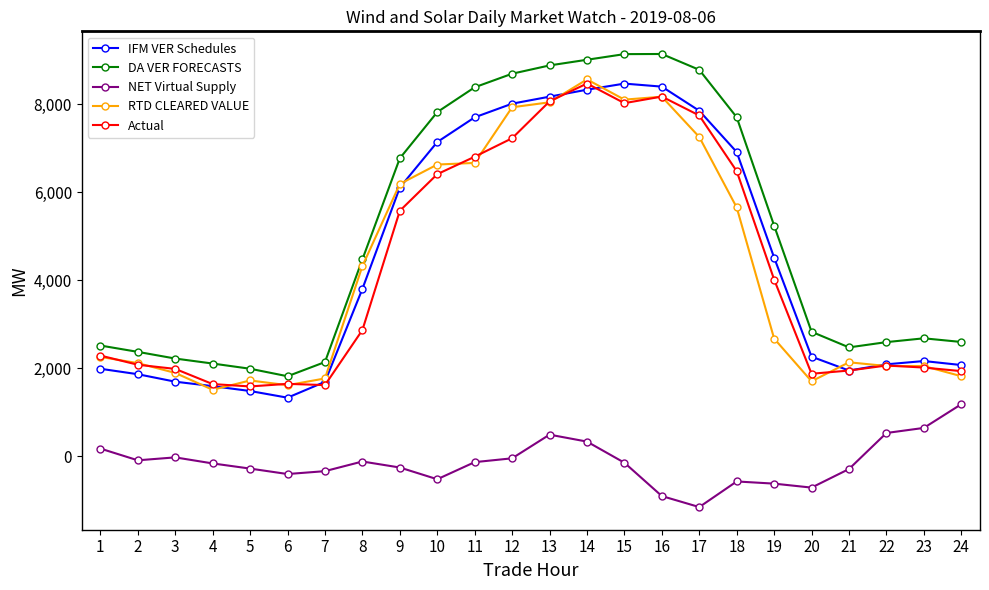

Is this an area chart (filled region under the line)?

No